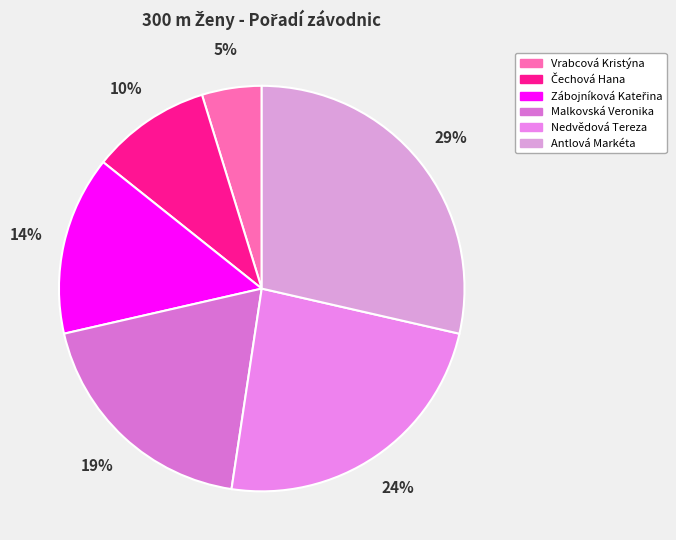

What is the change in value from Čechová Hana to Malkovská Veronika?

+2